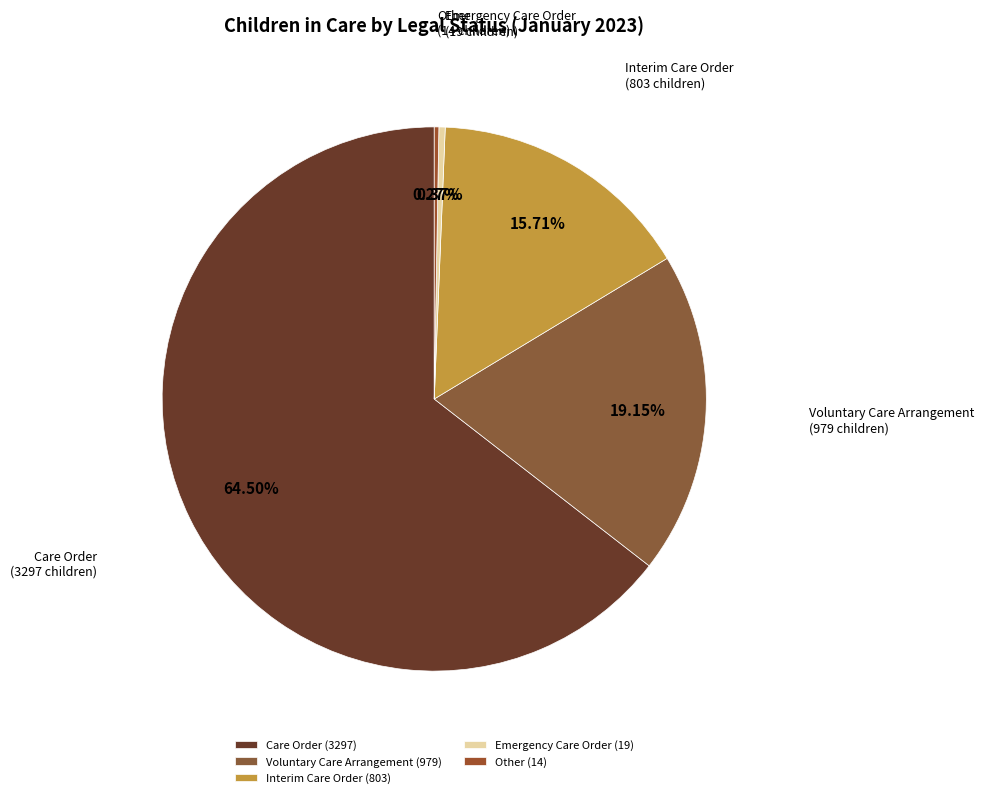

To the nearest percent, what percentage of the pie is Interim Care Order?

16%